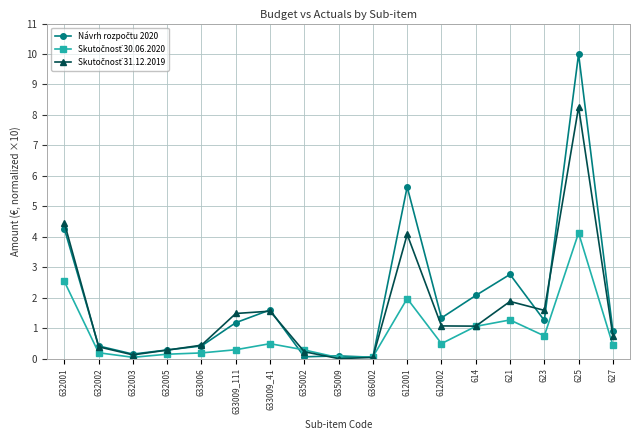

What is the maximum value shown in the chart?

10.0